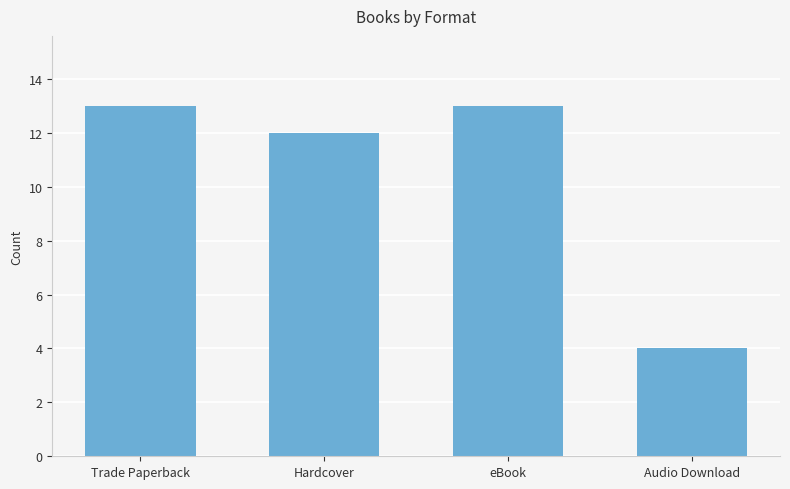

What is the difference between the values at eBook and Hardcover?

1